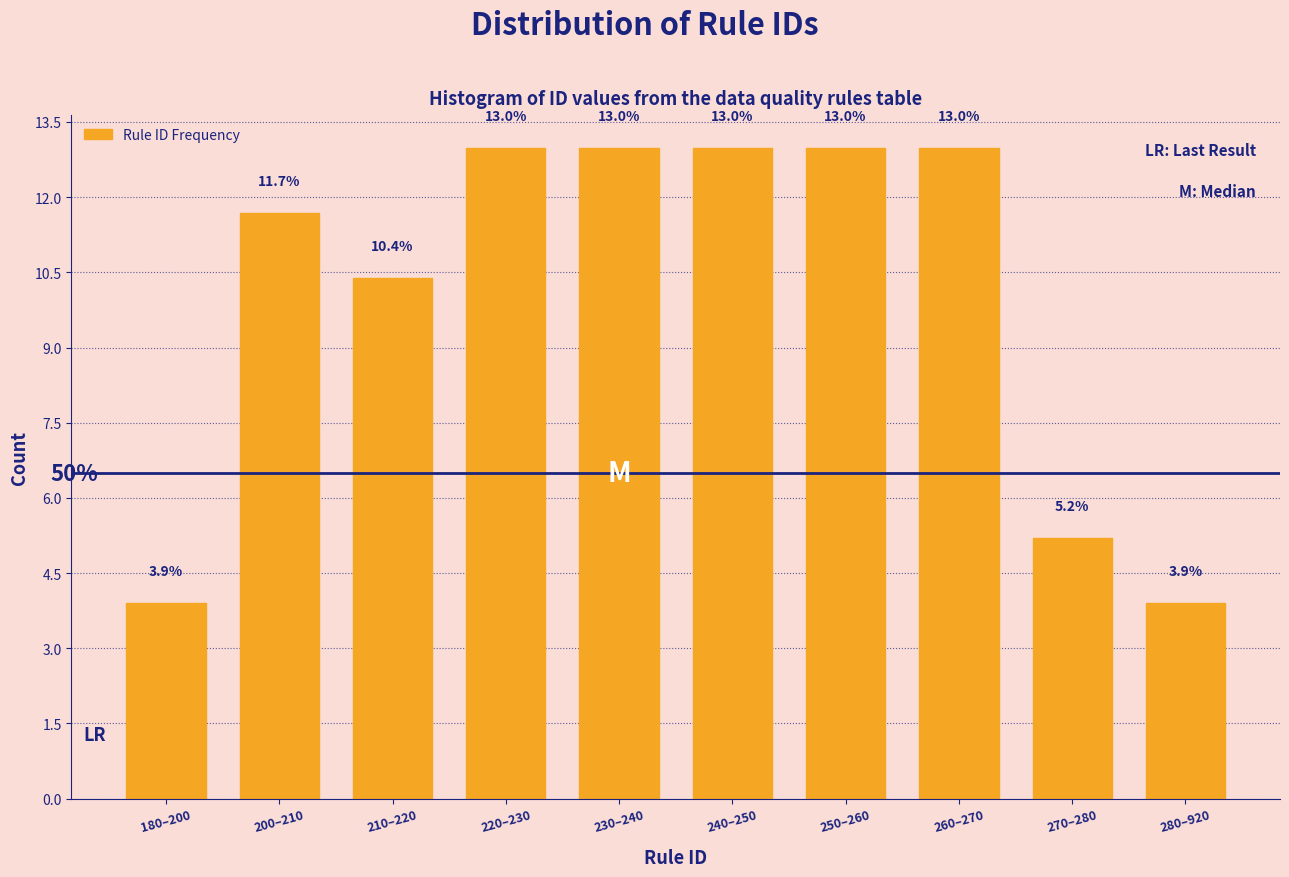

Reading left to right, transcribe all the data shown in this chart.

180–200=3.9	200–210=11.7	210–220=10.4	220–230=13.0	230–240=13.0	240–250=13.0	250–260=13.0	260–270=13.0	270–280=5.2	280–920=3.9